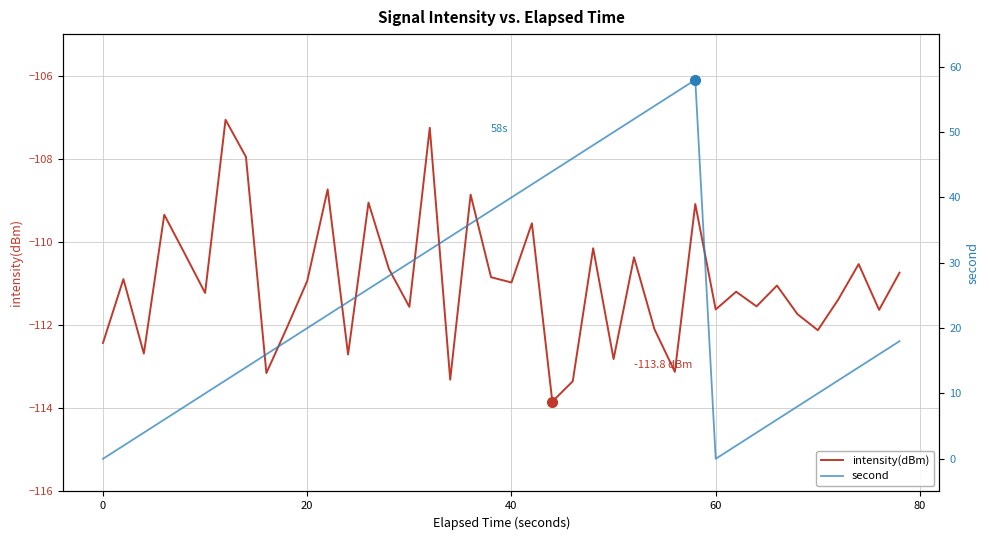

What is the difference between the second highest and minimum values in the intensity(dBm) series?

6.6